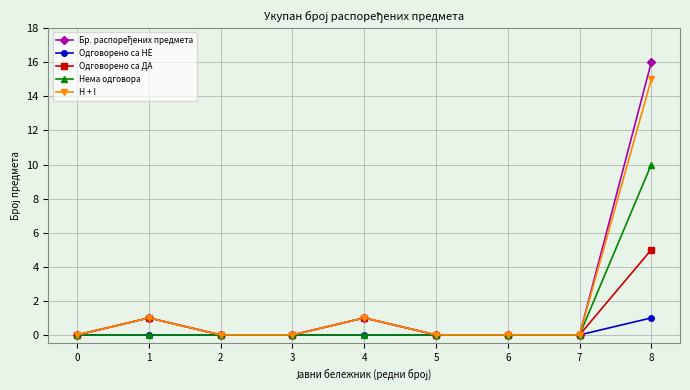

At which category does Одговорено са ДА reach its first local peak?

1